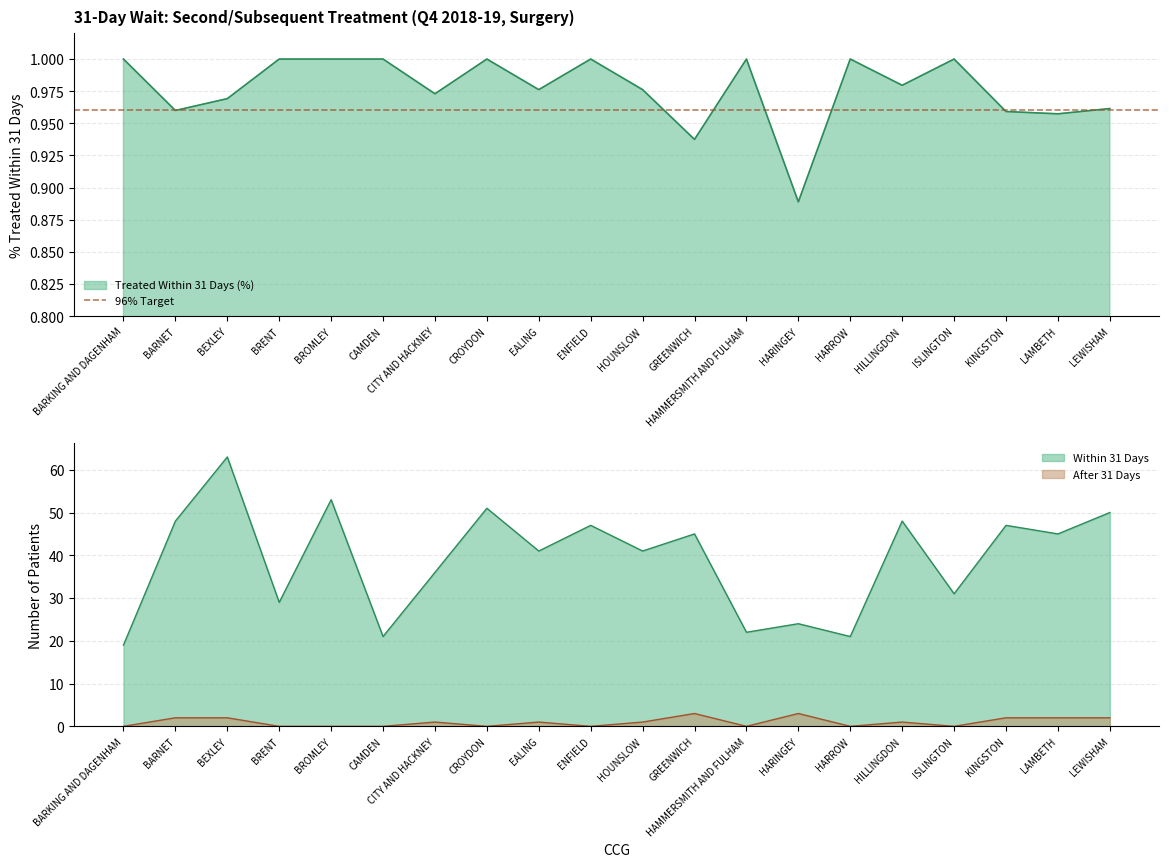

What position from the right is ENFIELD?

11